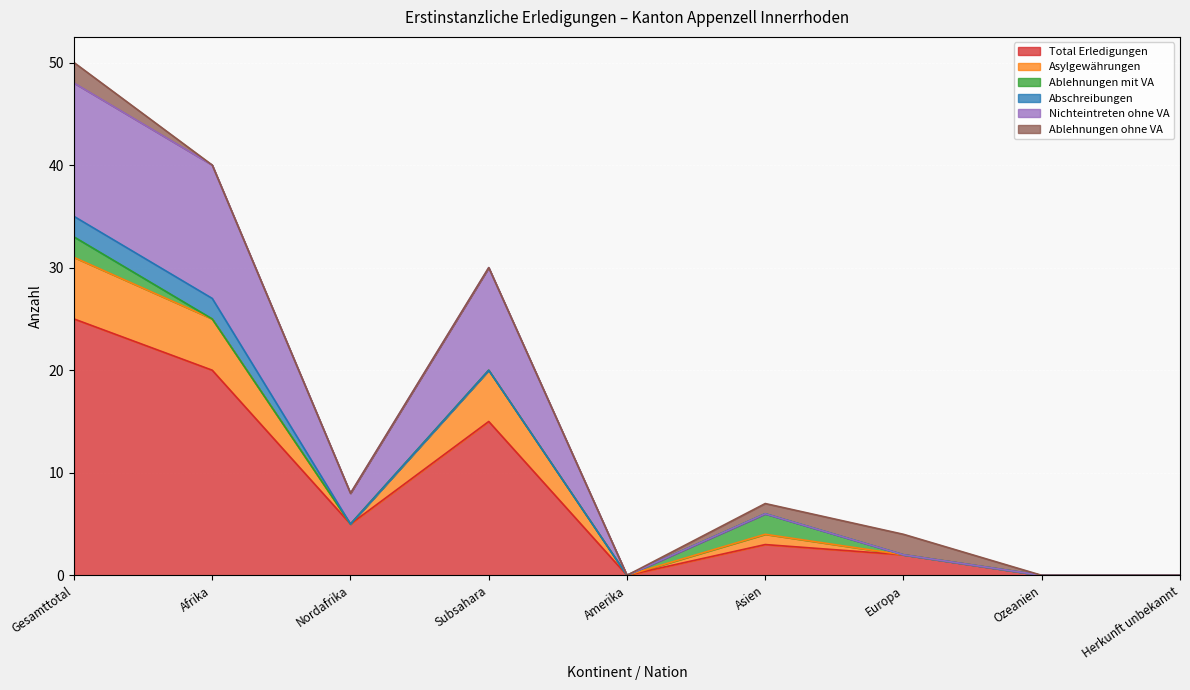

Between Asien and Subsahara, which is larger?

Subsahara